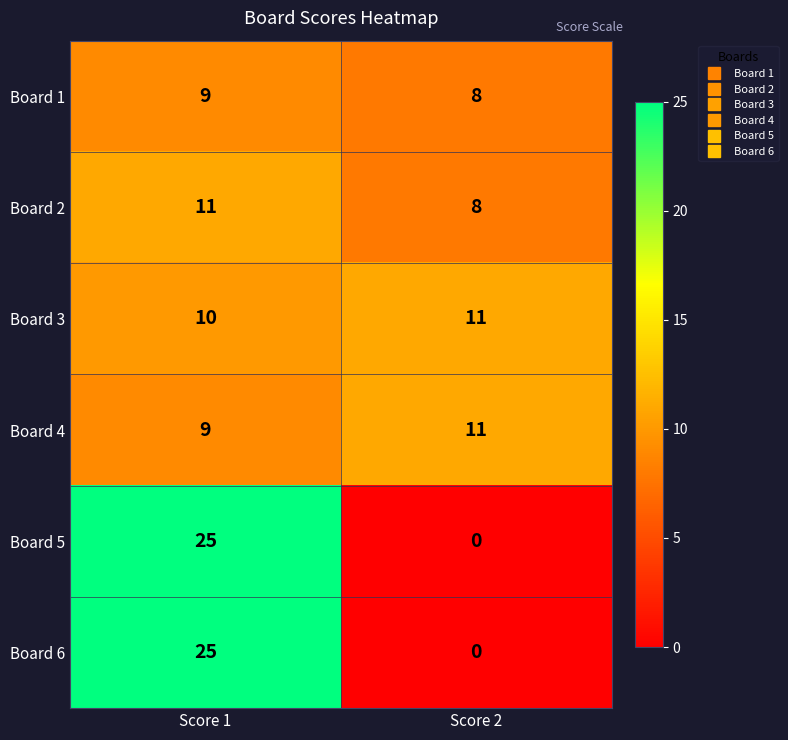

Reading left to right, list all the values displayed in this chart.

Board 1: 9	8
Board 2: 11	8
Board 3: 10	11
Board 4: 9	11
Board 5: 25	0
Board 6: 25	0